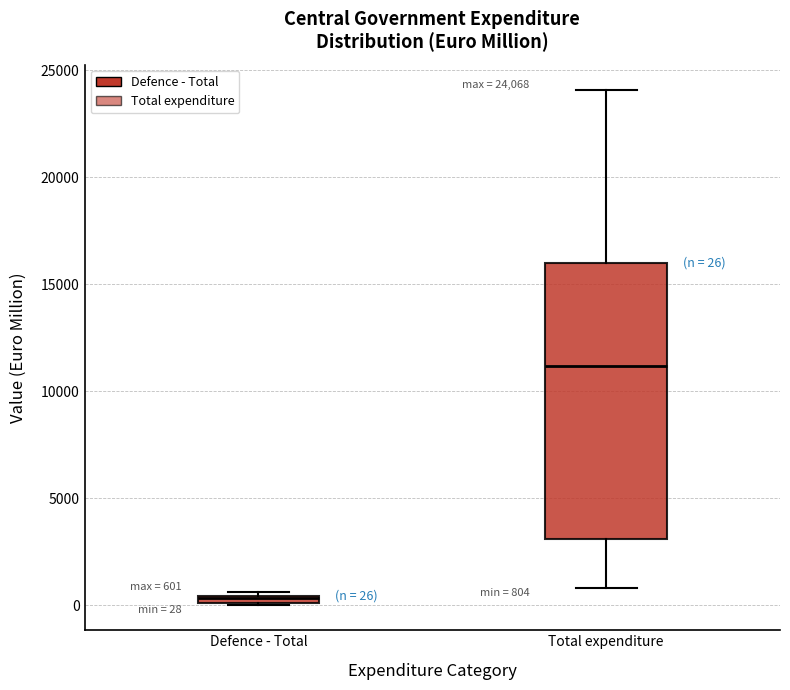

Which box has the highest median line?

Total expenditure